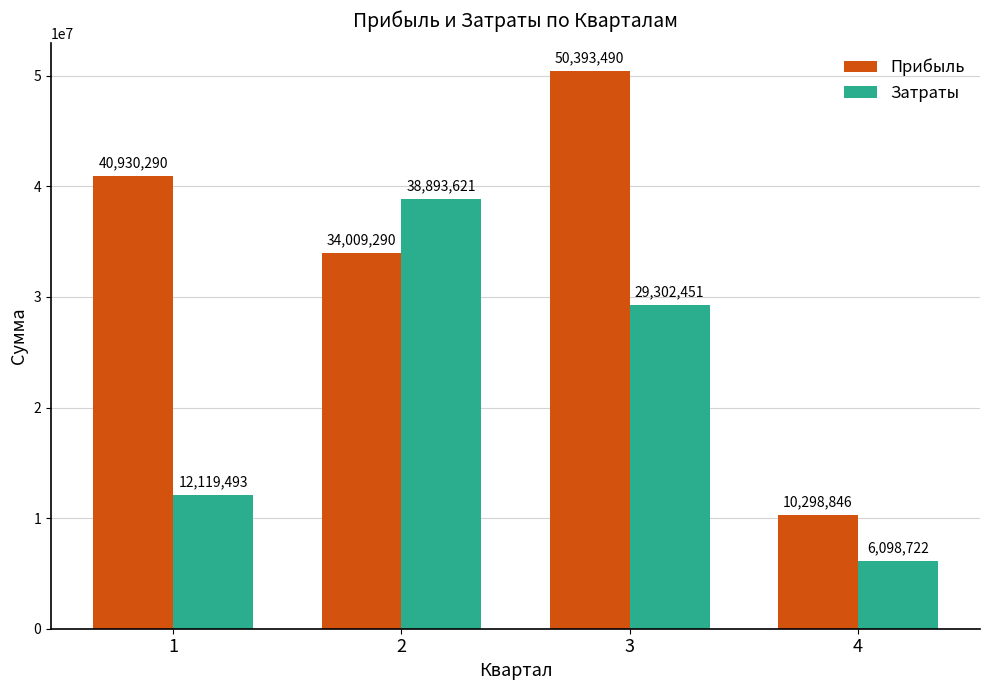

What is the value of the Затраты bar at the 1st from the left?

12119493